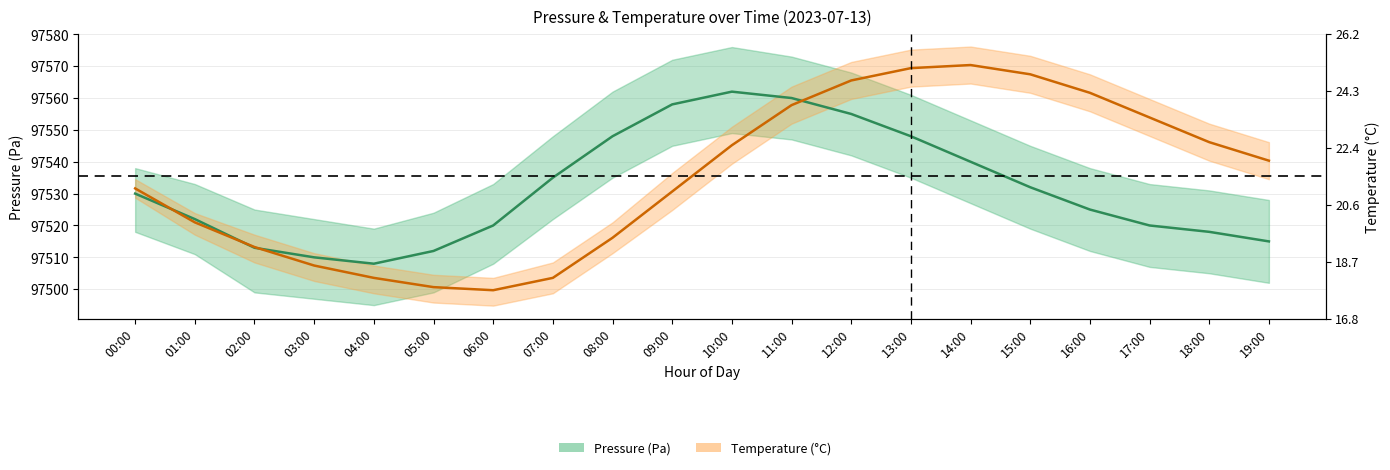

Reading left to right, what are all the values shown in this chart?

Pressure (Pa) center: 97530.0	97522.0	97513.0	97510.0	97508.0	97512.0	97520.0	97535.0	97548.0	97558.0	97562.0	97560.0	97555.0	97548.0	97540.0	97532.0	97525.0	97520.0	97518.0	97515.0
Temperature (°C) center: 97531.6	97521.0	97513.2	97507.4	97503.6	97500.6	97499.7	97503.6	97516.1	97530.7	97545.2	97557.8	97565.5	97569.4	97570.4	97567.4	97561.6	97553.9	97546.1	97540.3